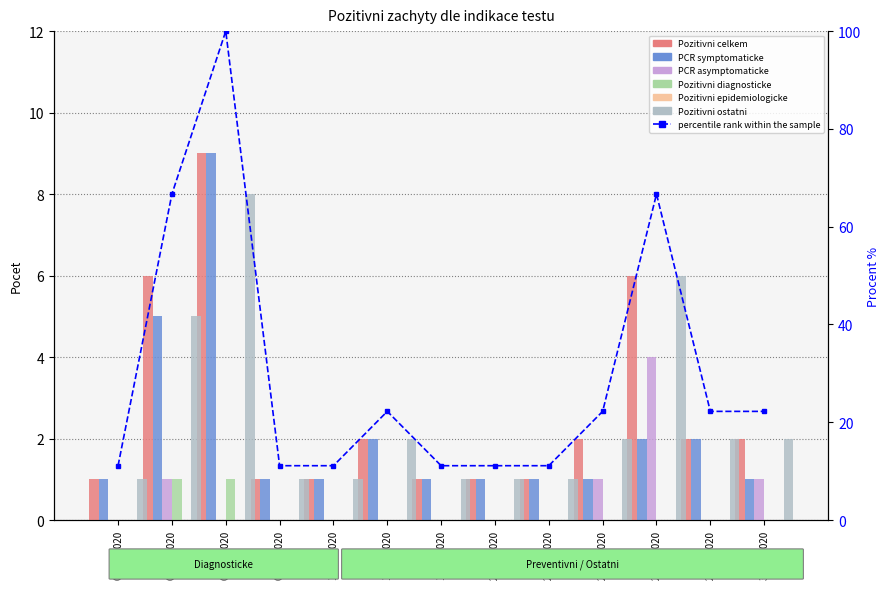

What is the total value across all series at 27.06.2020?

6